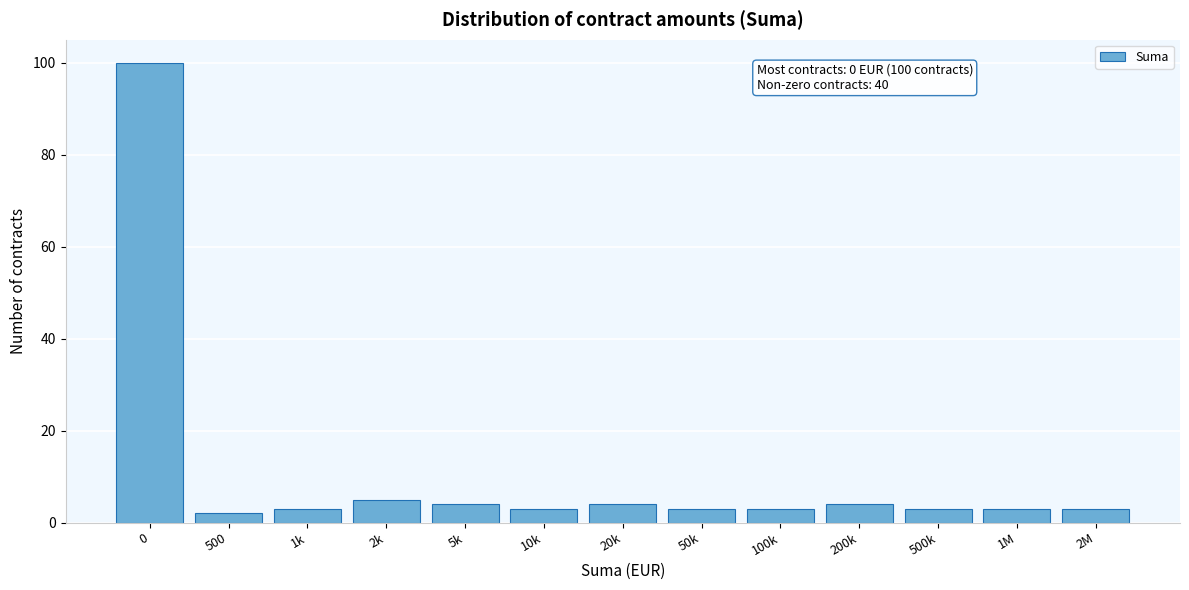

Reading left to right, what are all the values shown in this chart?

100	2	3	5	4	3	4	3	3	4	3	3	3